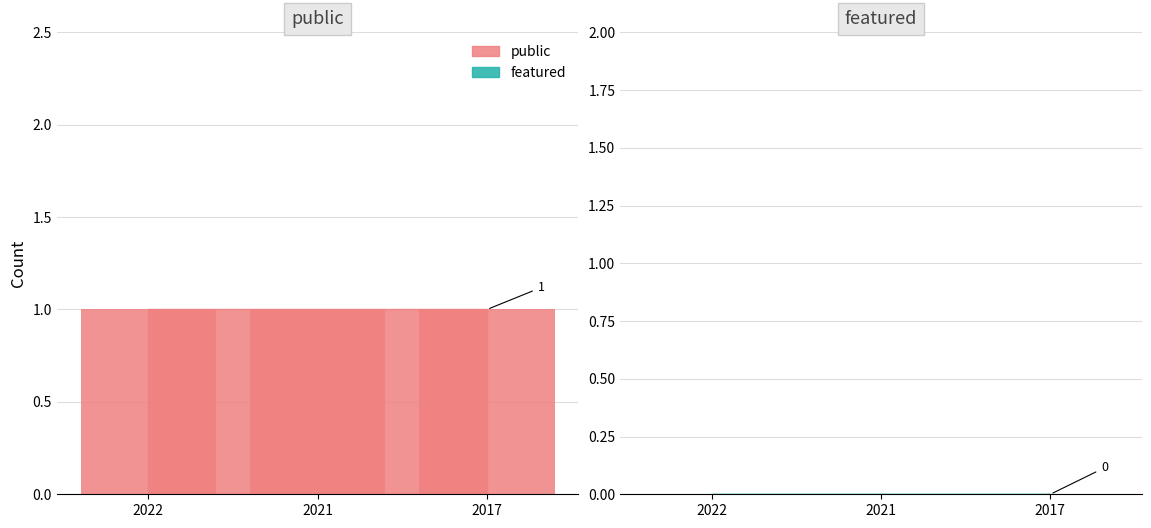

Reading left to right, what are all the values shown in this chart?

public_bar: 2022=1	2021=1	2017=1
featured_bar: 2022=0	2021=0	2017=0